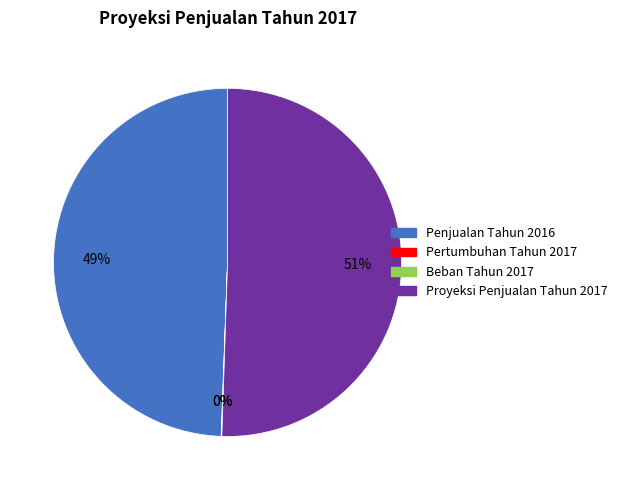

What percentage is the Proyeksi Penjualan Tahun 2017 slice, to the nearest percent?

51%